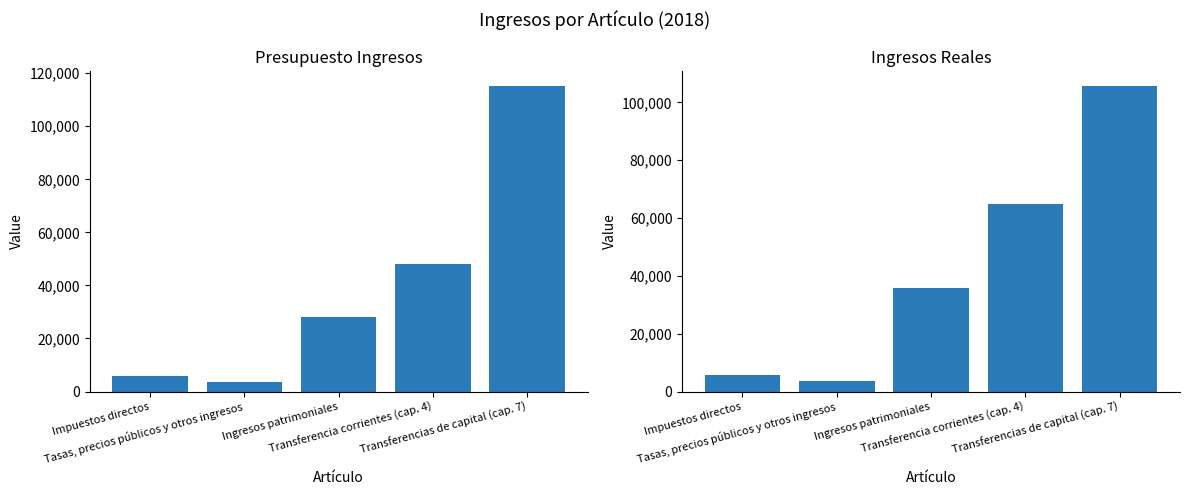

At which label is Presupuesto Ingresos closest to 59250?

Transferencia corrientes (cap. 4)